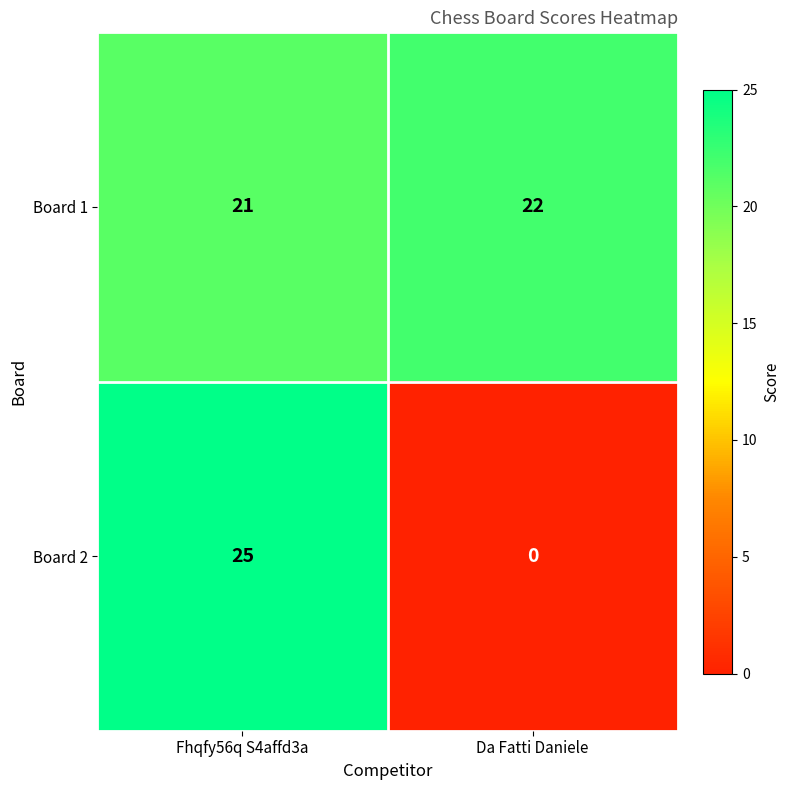

Between Fhqfy56q S4affd3a and Da Fatti Daniele, which series saw the biggest shift?

Board 2